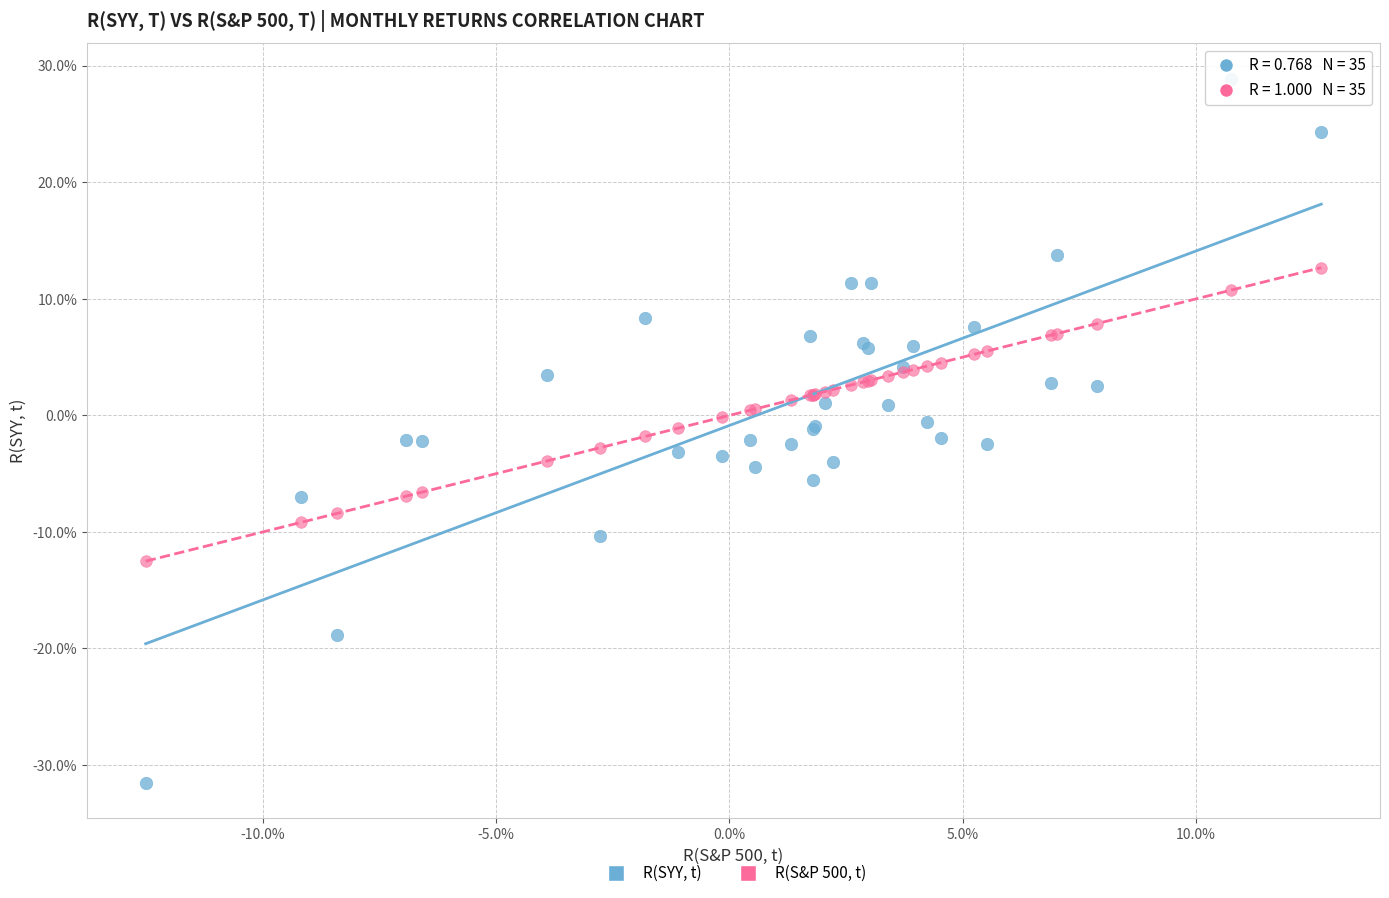

What are all the series names shown in the legend?

R(SYY, t), R(S&P 500, t)